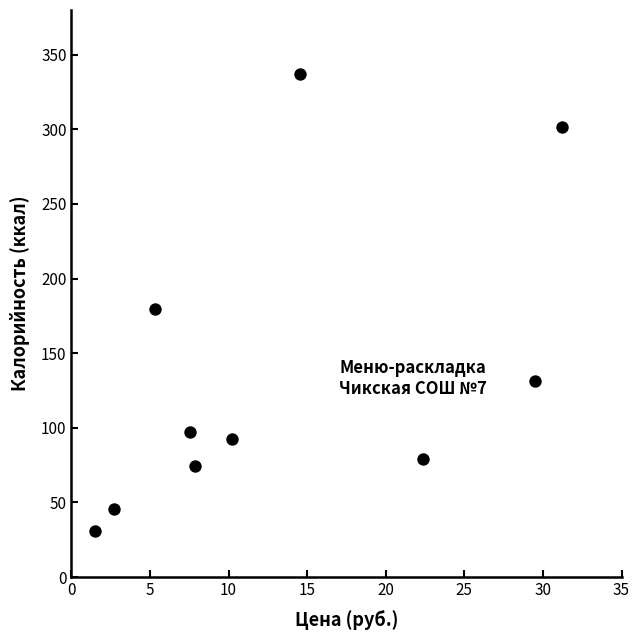

What is the average X value?

13.3